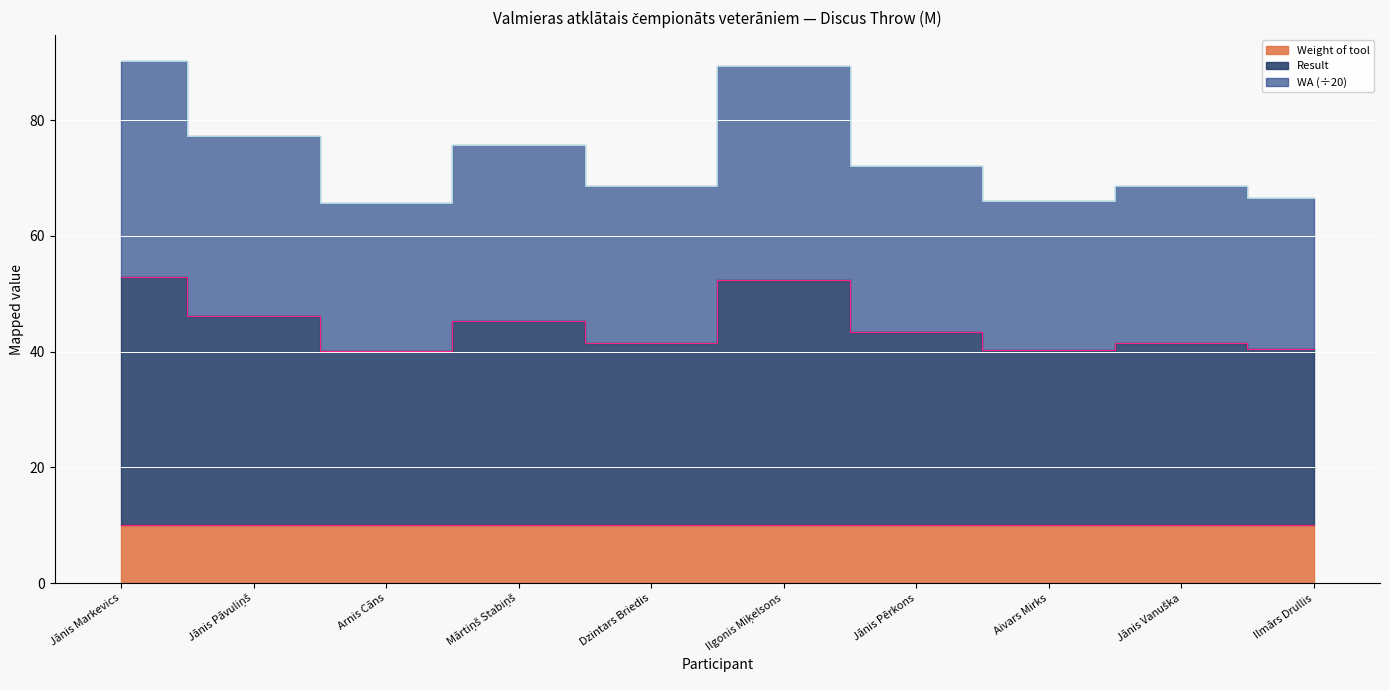

What is the maximum value for WA?

90.2